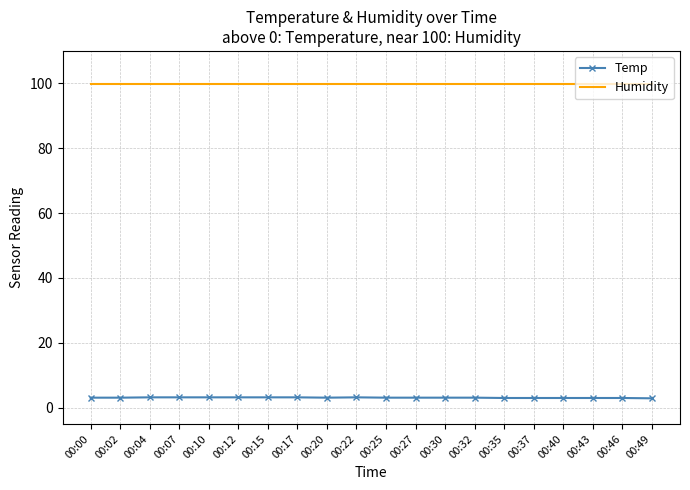

Rank the series by their maximum value, from highest to lowest.

Humidity, Temp